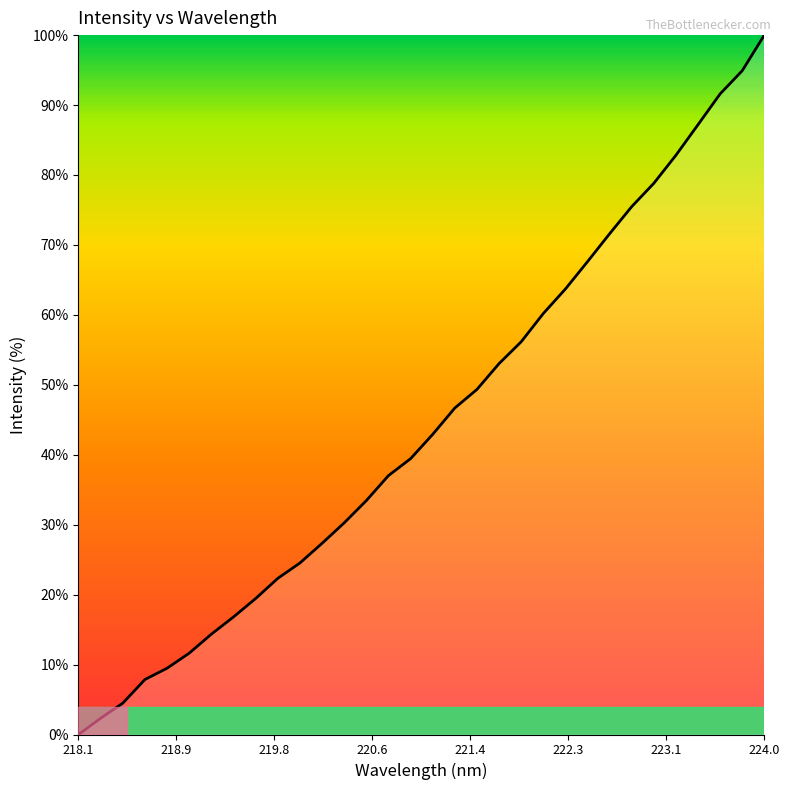

How many values are above zero?

31